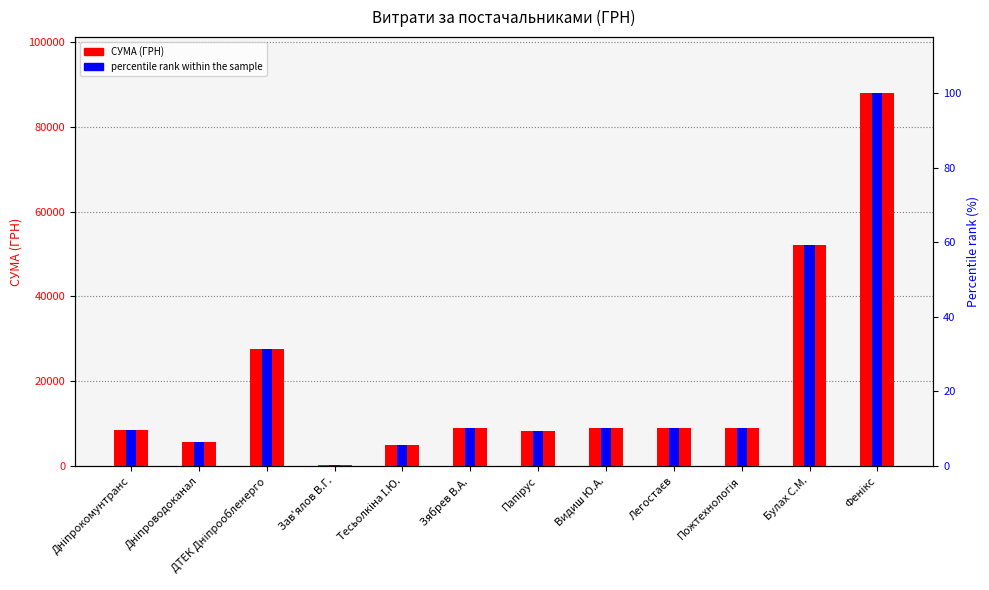

What value does the percentile rank within the sample series have at Папірус?

9.3